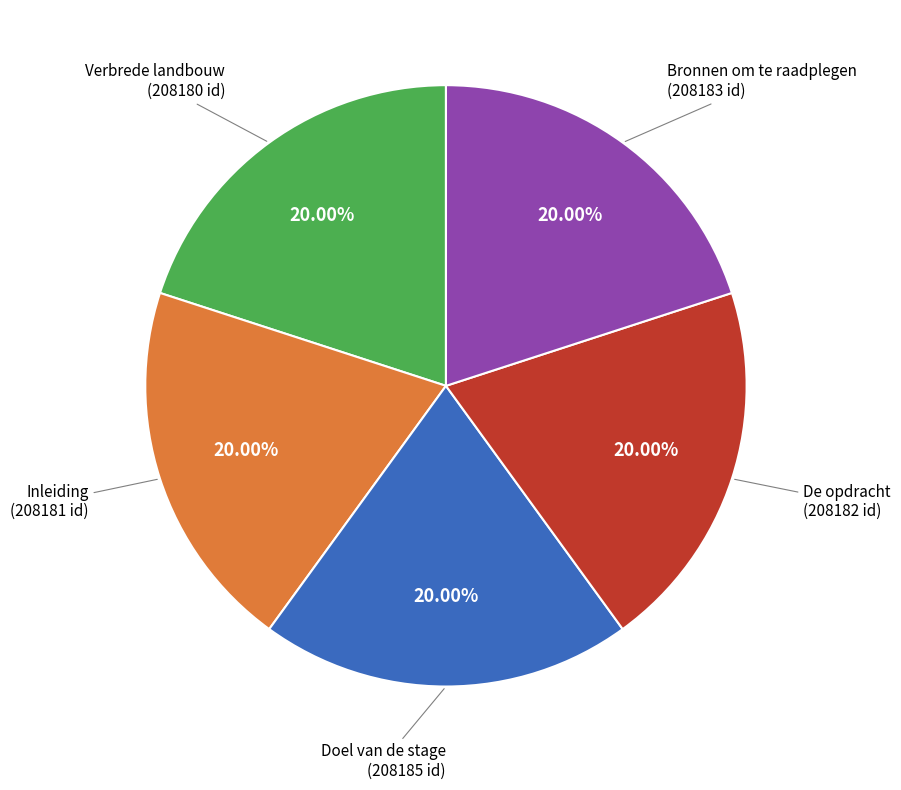

Is there any slice that represents more than half of the pie?

No